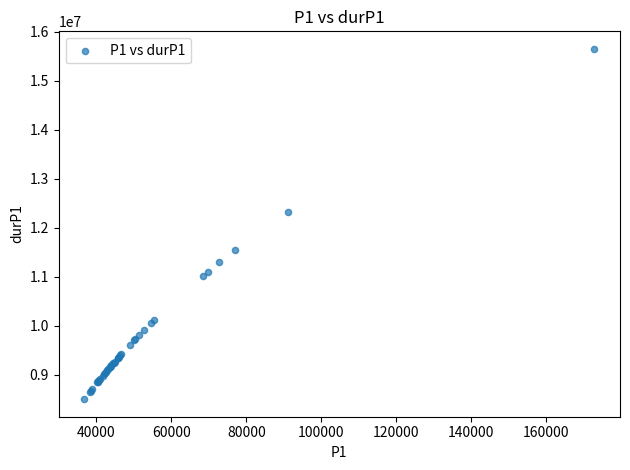

What Y value in the scatter plot is closest to 12075262?

12316767